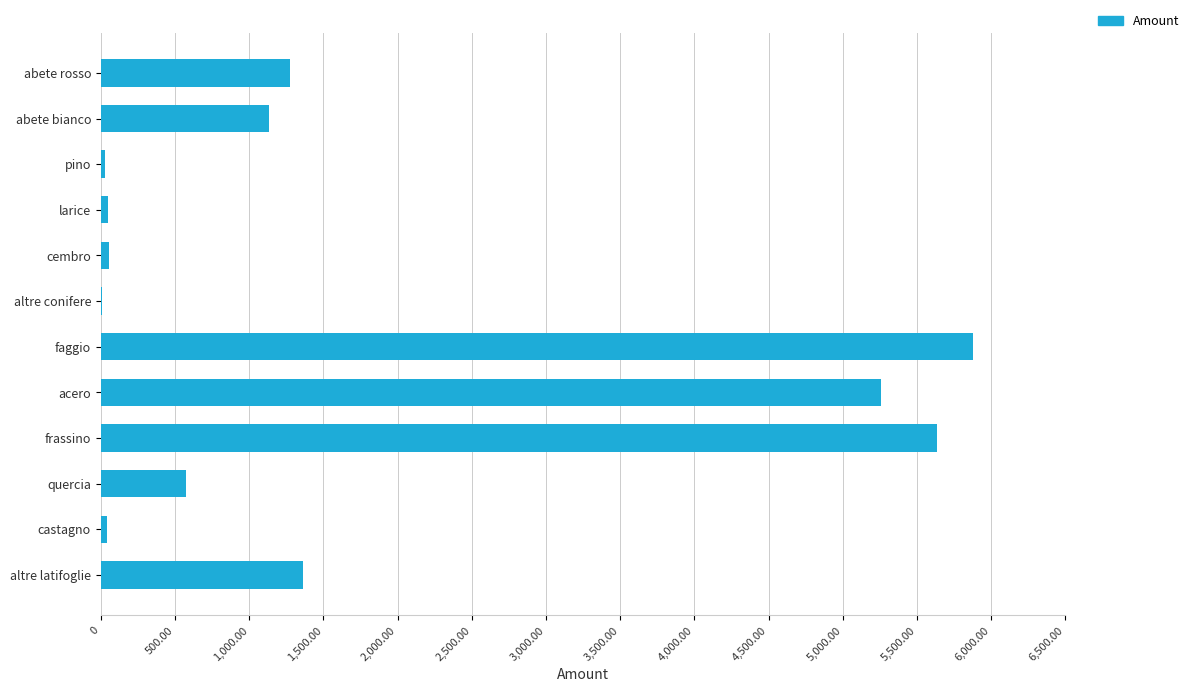

Which has a higher value, acero or abete rosso?

acero